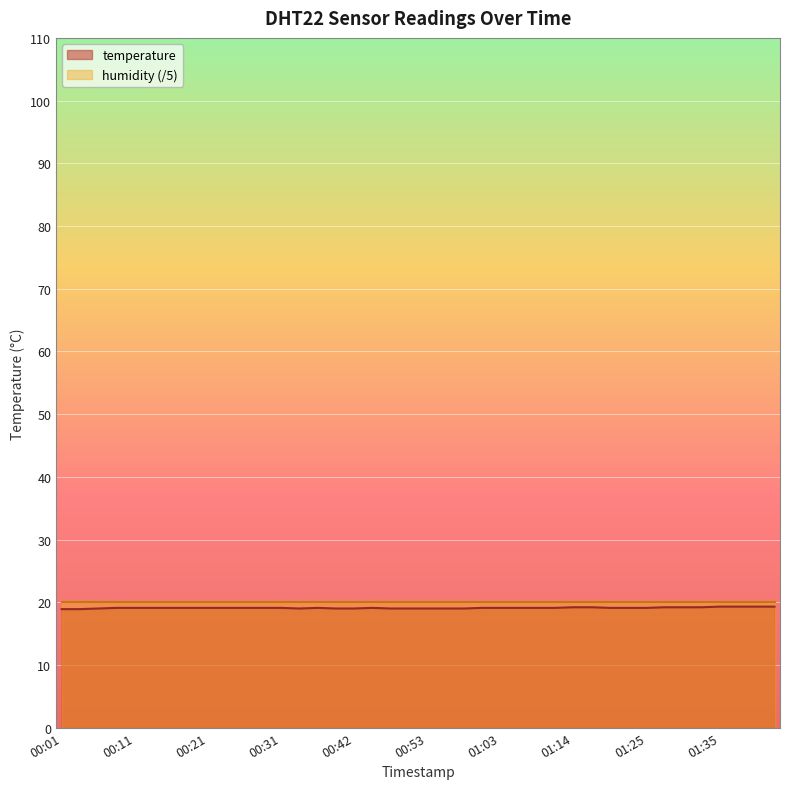

Rank the categories by value from lowest to highest.

00:01, 00:03, 00:06, 00:34, 00:39, 00:42, 00:47, 00:50, 00:53, 00:55, 00:58, 00:08, 00:11, 00:13, 00:16, 00:19, 00:21, 00:24, 00:26, 00:29, 00:31, 00:36, 00:44, 01:00, 01:03, 01:06, 01:09, 01:11, 01:19, 01:22, 01:25, 01:14, 01:17, 01:28, 01:30, 01:33, 01:35, 01:38, 01:40, 01:43